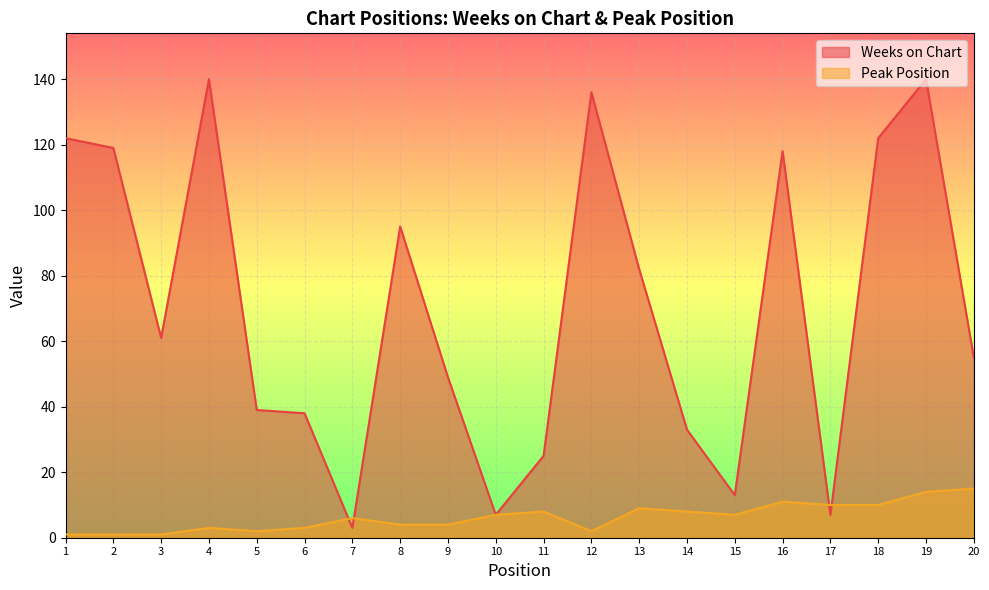

True or false: Peak Position and Weeks on Chart cross at least once.

True